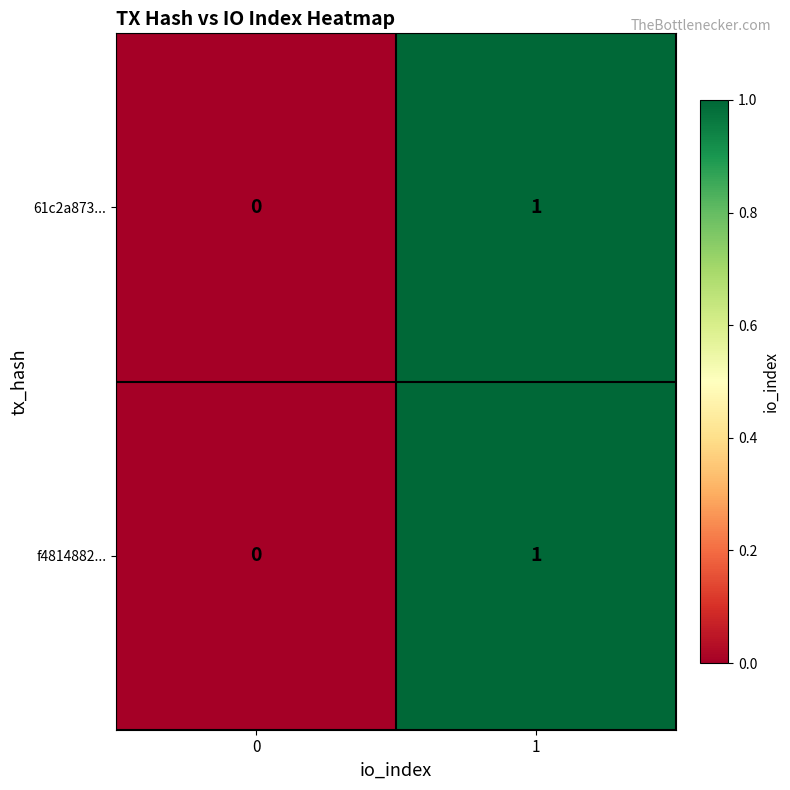

Is the value of f4814882... at 0 greater than the value of 61c2a873... at 1?

No